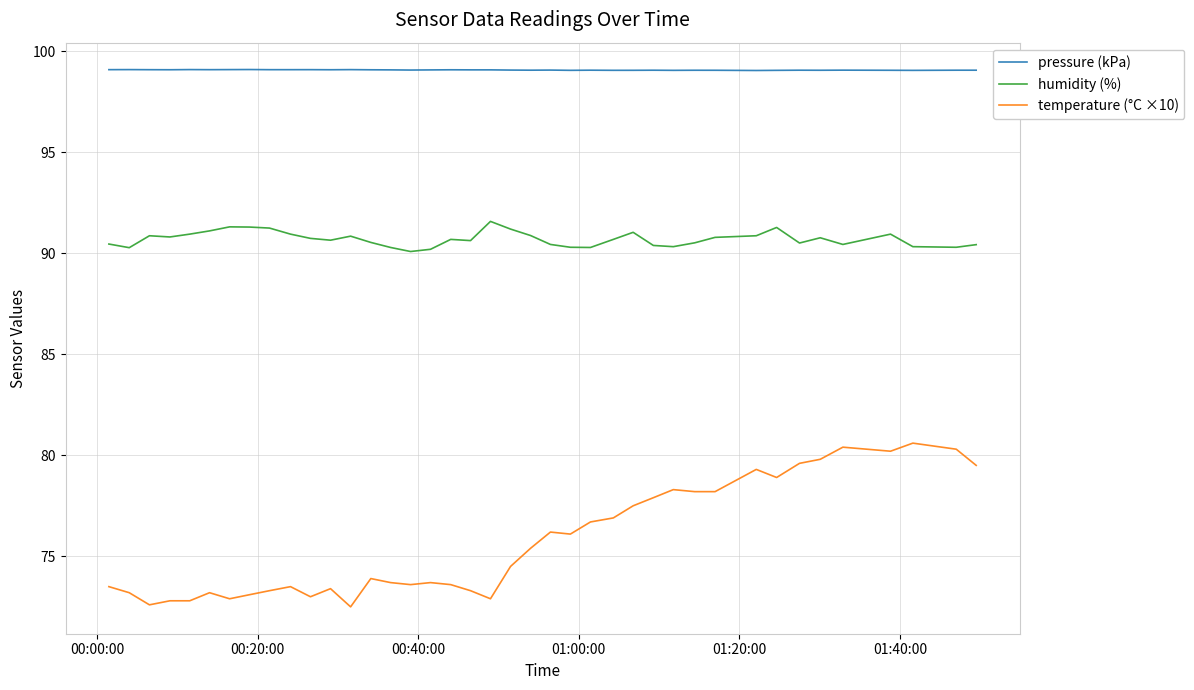

What is the maximum value shown in the chart?

99.1